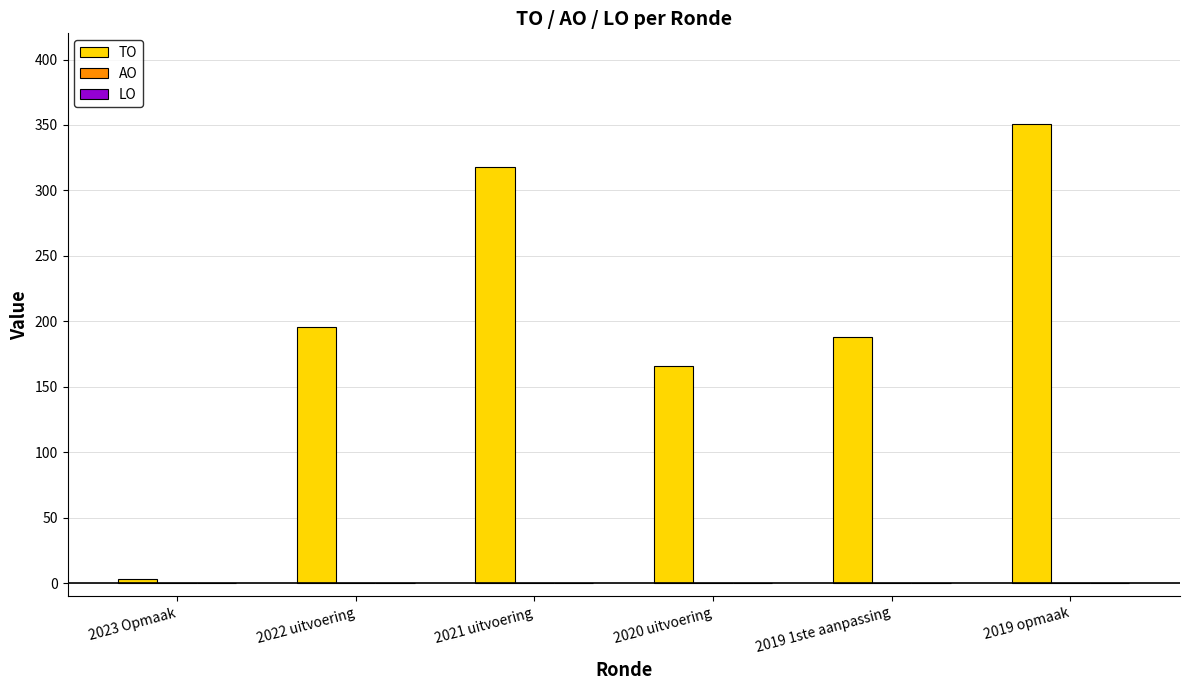

What is the label of the 1st bar from the right?

2019 opmaak